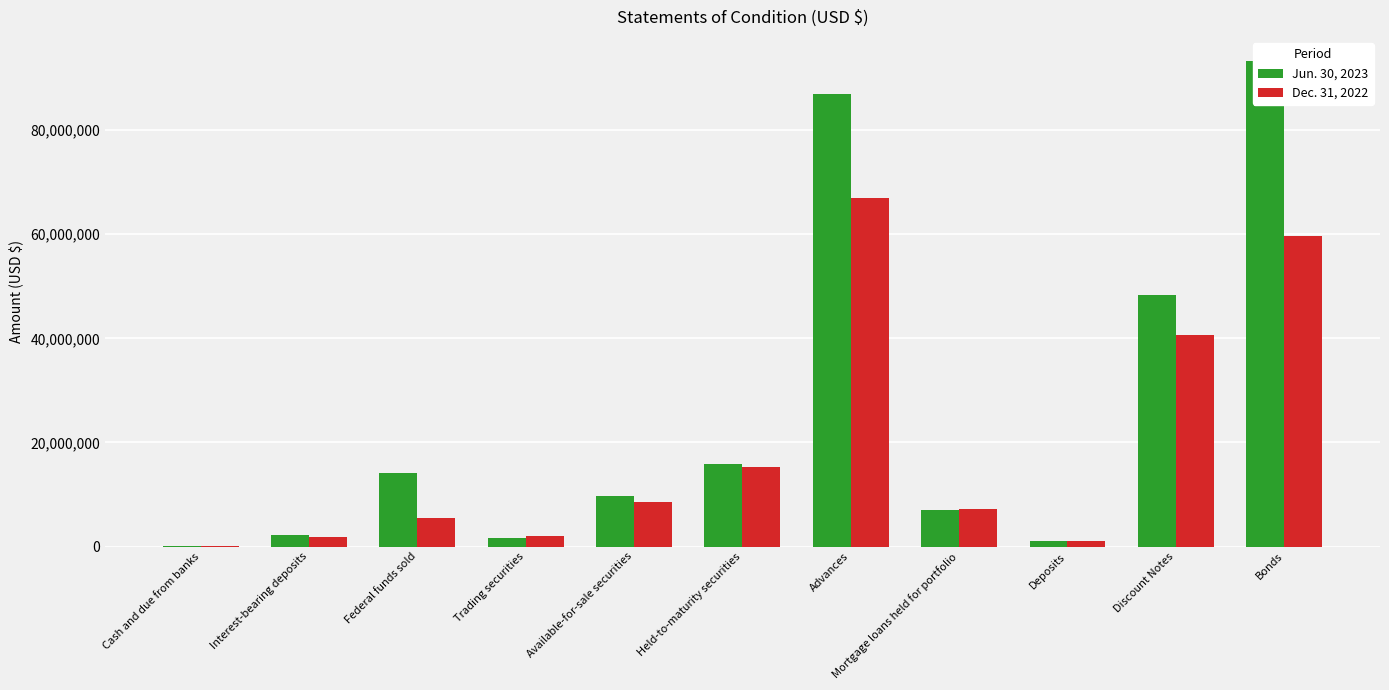

What is the highest value of the Jun. 30, 2023 series?

93212525